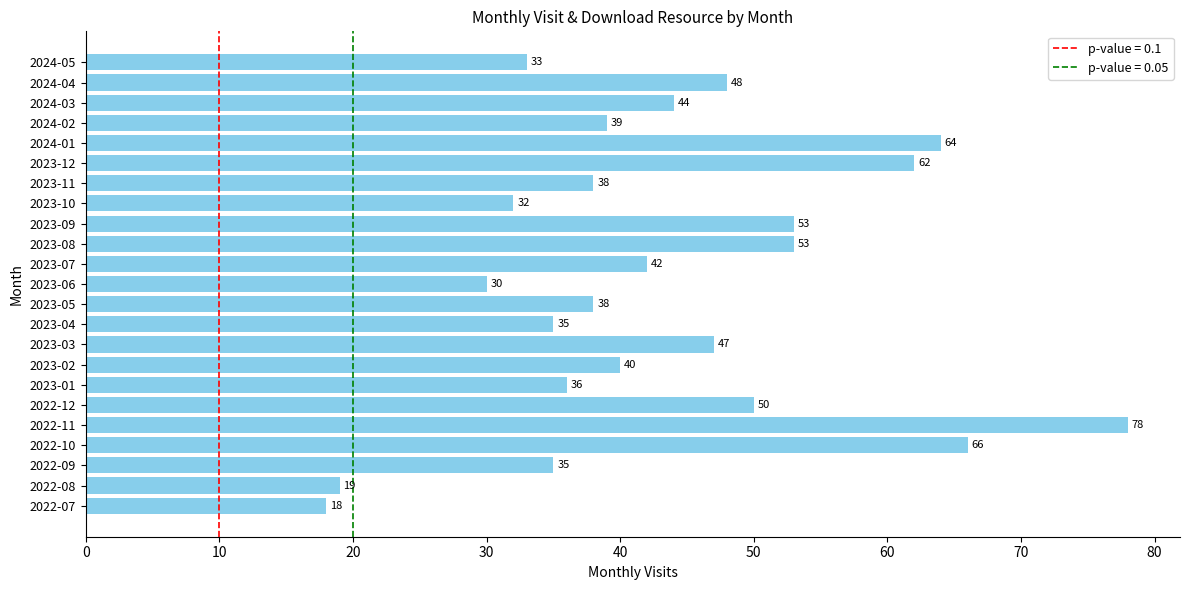

How many series are shown in this chart?

1